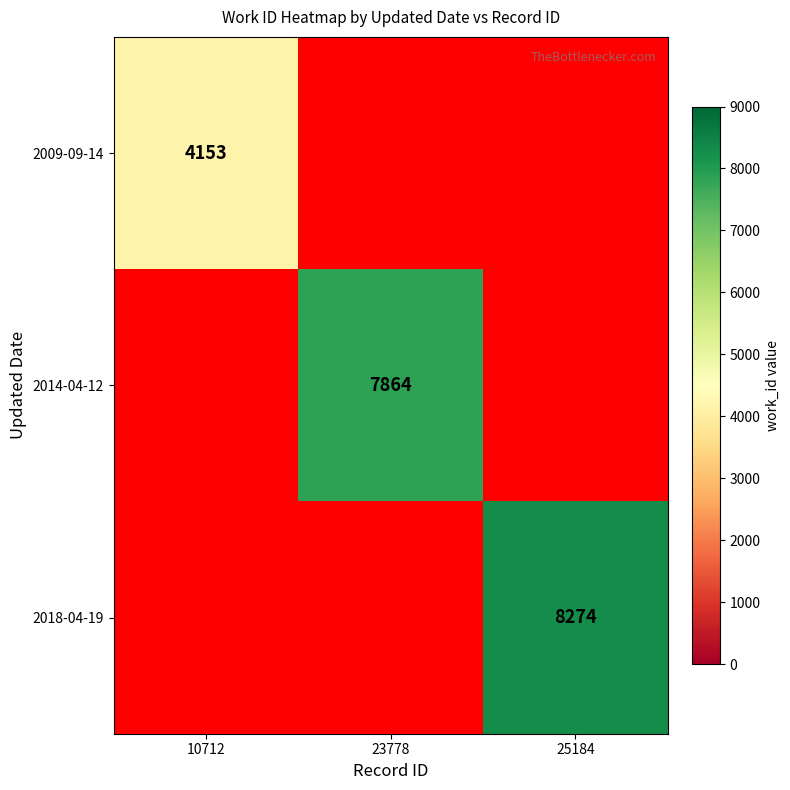

True or false: 2018-04-19 has a value of 4926 at 25184.

False